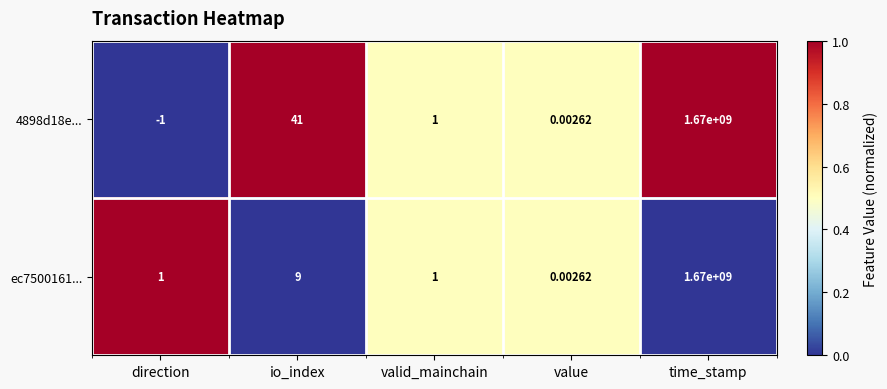

Rank the series by their average value, from highest to lowest.

4898d18e..., ec7500161...